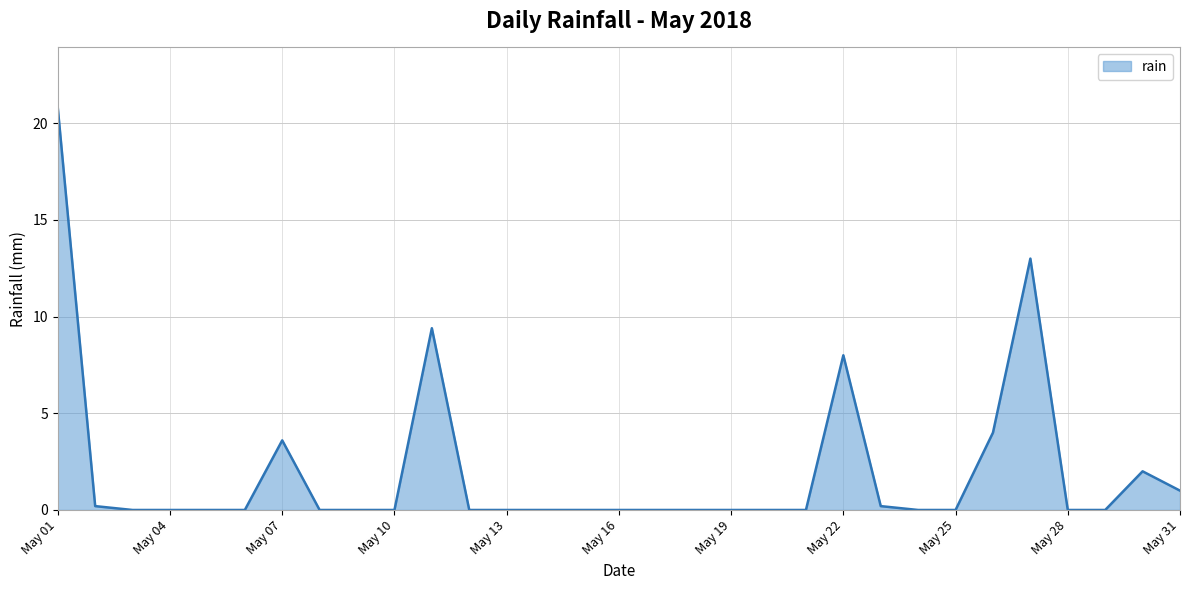

What is the maximum value shown in the chart?

20.8